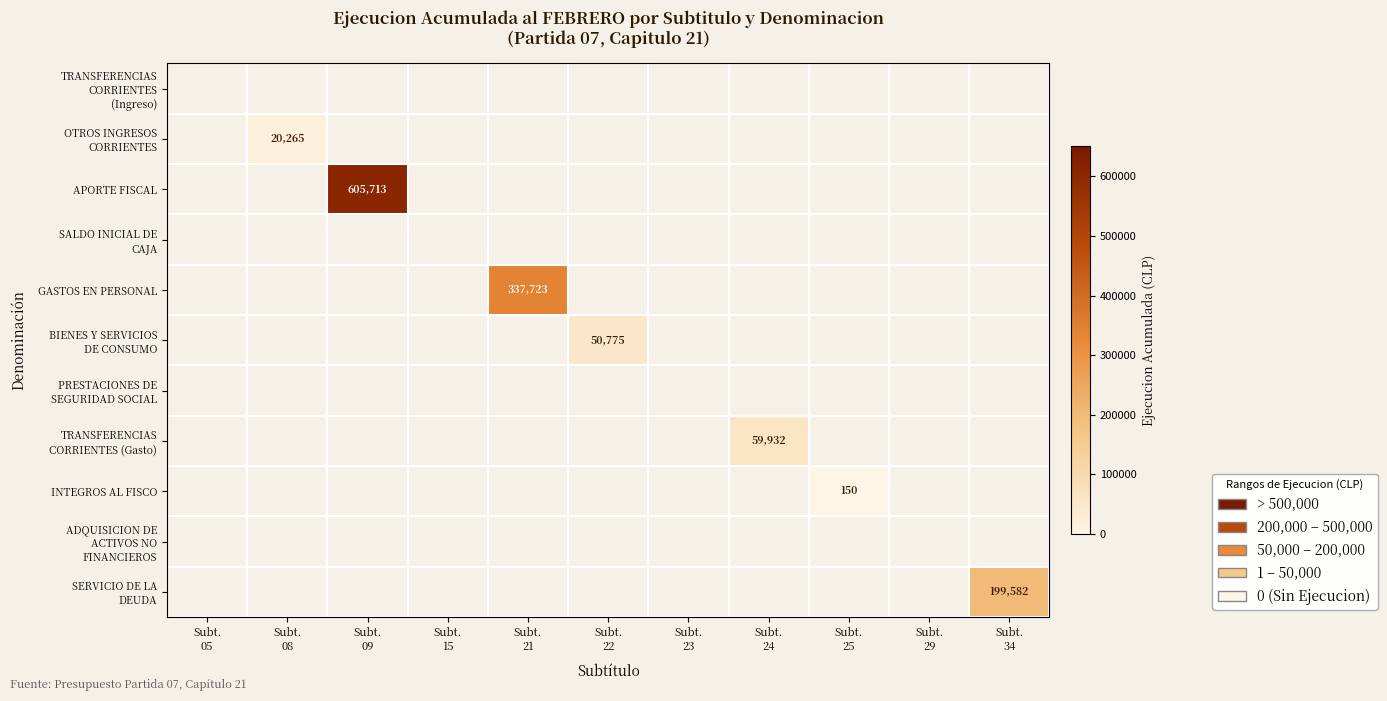

At which label is TRANSFERENCIAS CORRIENTES (Gasto) closest to 29966?

Subt. 05